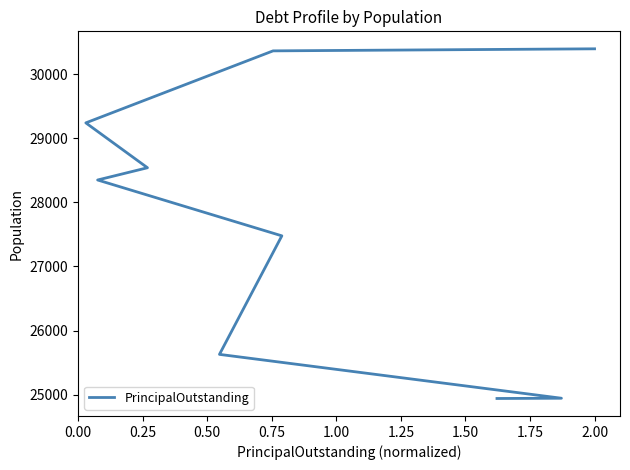

How many series are shown in this chart?

1